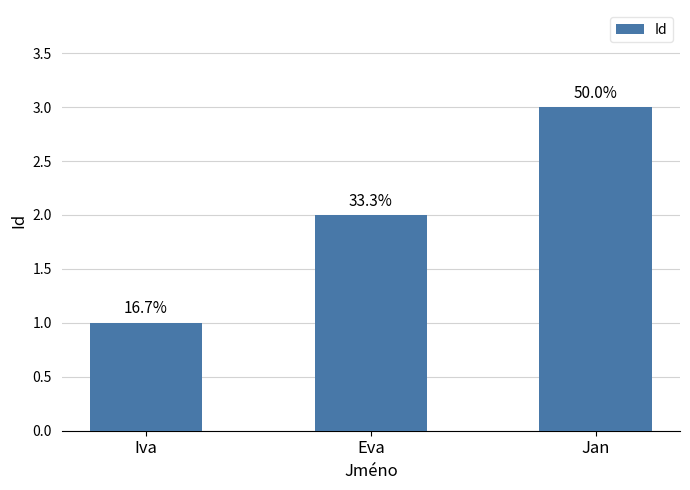

The chart shows a value of 2 at Eva. True or false?

True